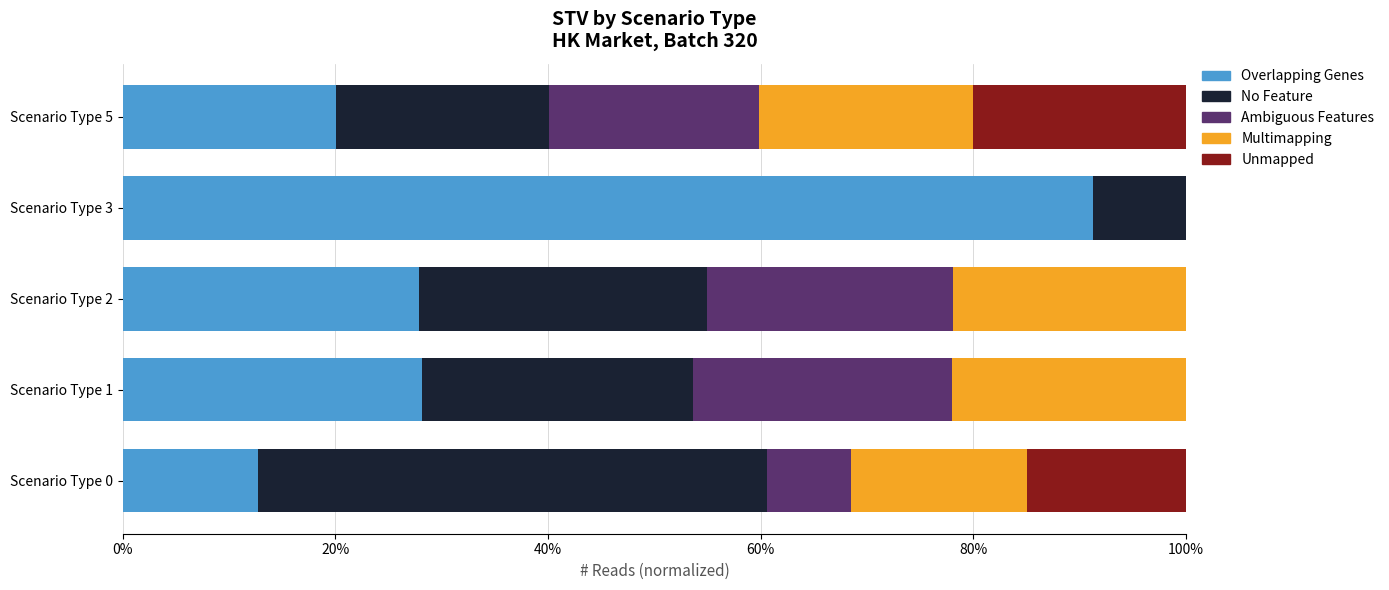

What is the sum of all Overlapping Genes values?

180.0